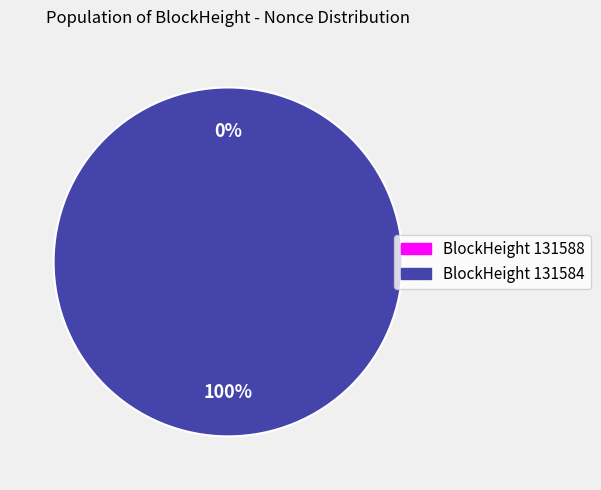

What percentage is the 131584 slice, to the nearest percent?

100%